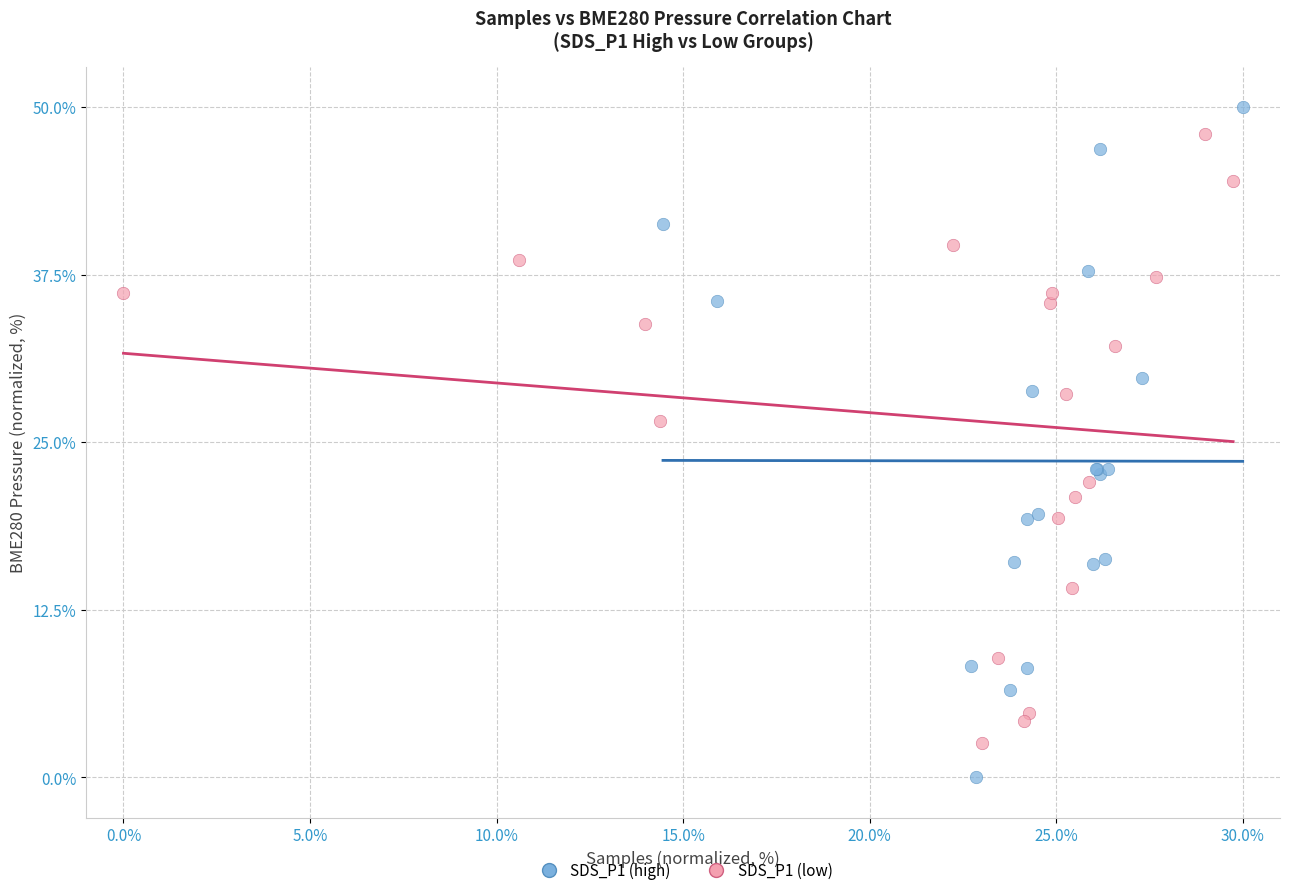

Which series reaches the minimum Y coordinate?

SDS_P1 (high)